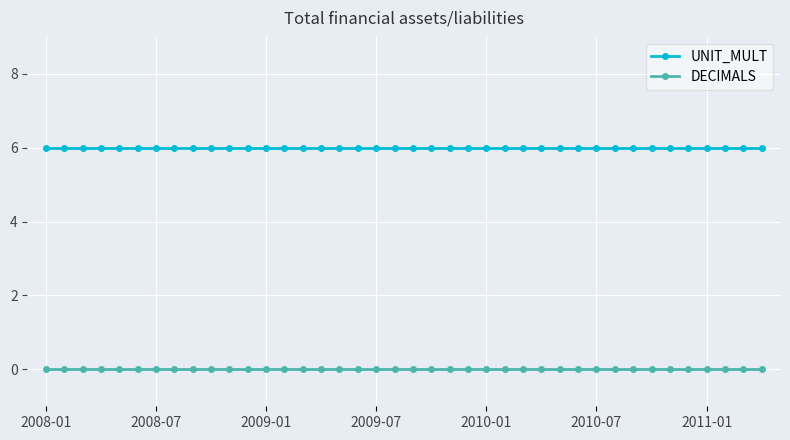

List the series in order of their overall mean, highest first.

UNIT_MULT, DECIMALS